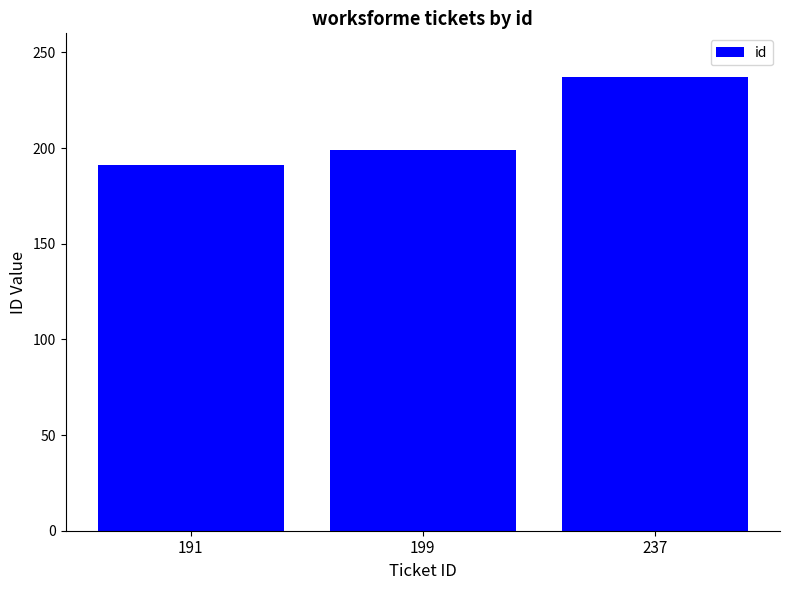

Which category has the highest value across all series?

237